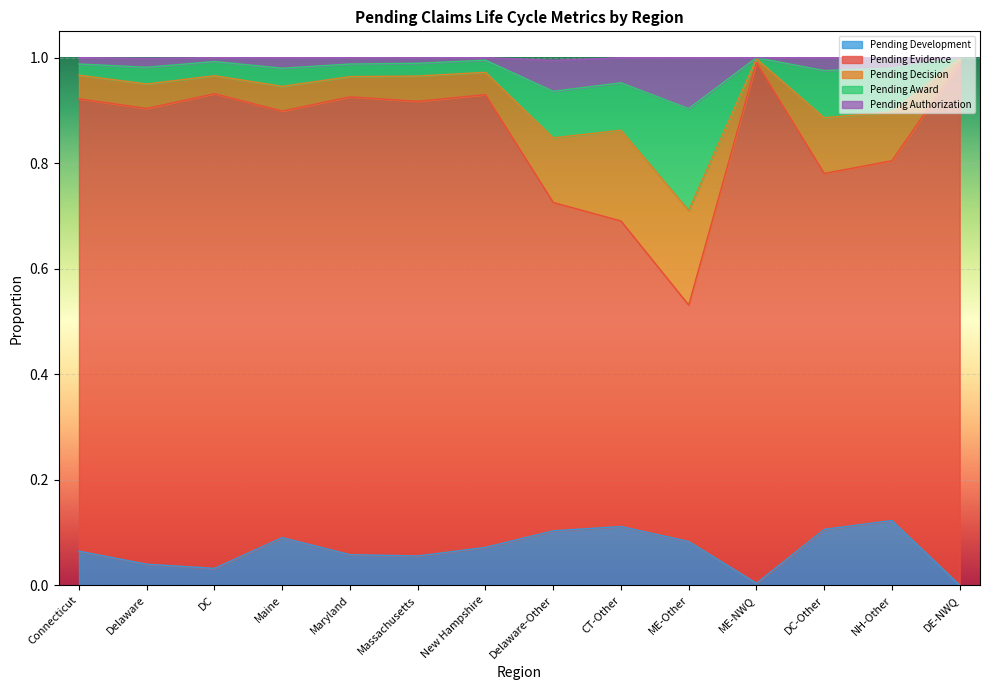

What are all the series names shown in the legend?

Pending Development, Pending Evidence, Pending Decision, Pending Award, Pending Authorization